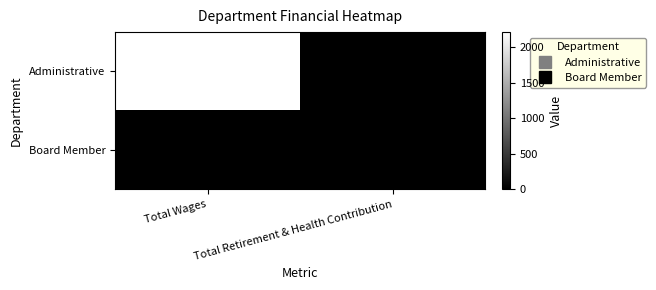

What is the greatest value displayed?

2210